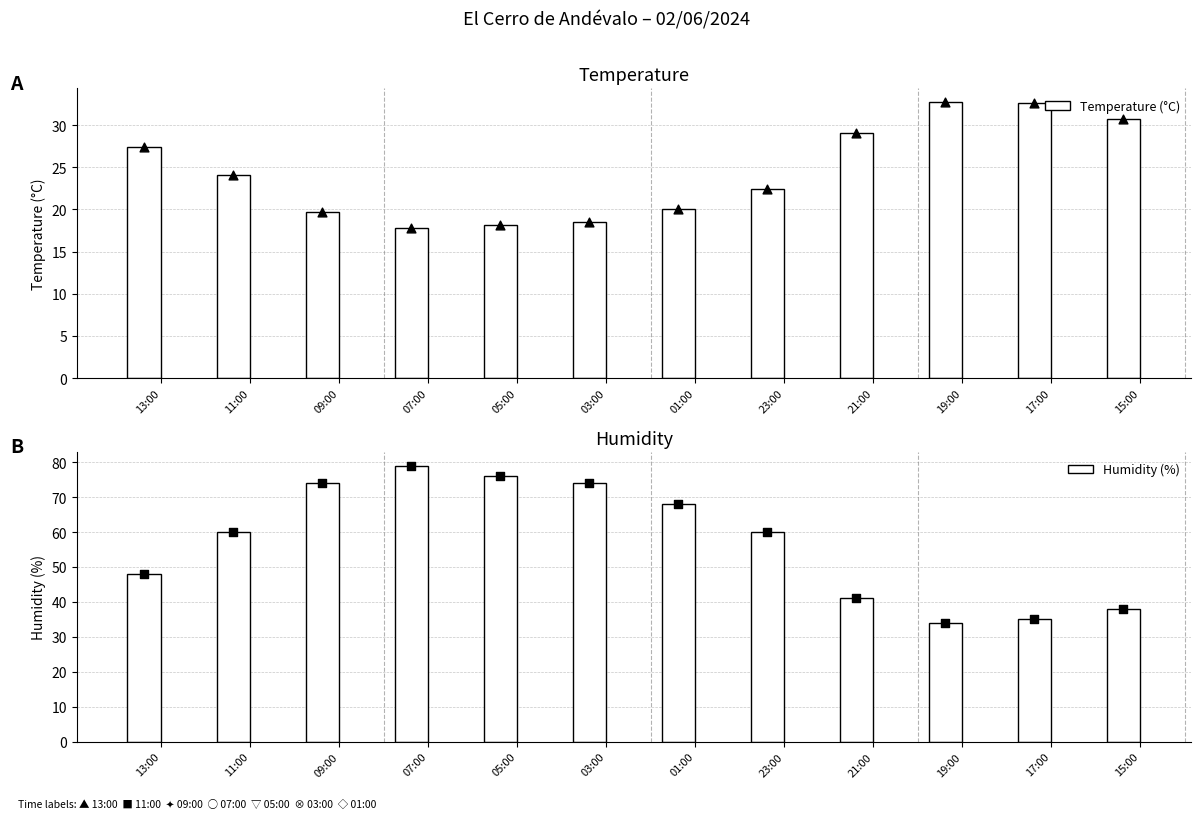

At how many categories does at least one series exceed 63?

5